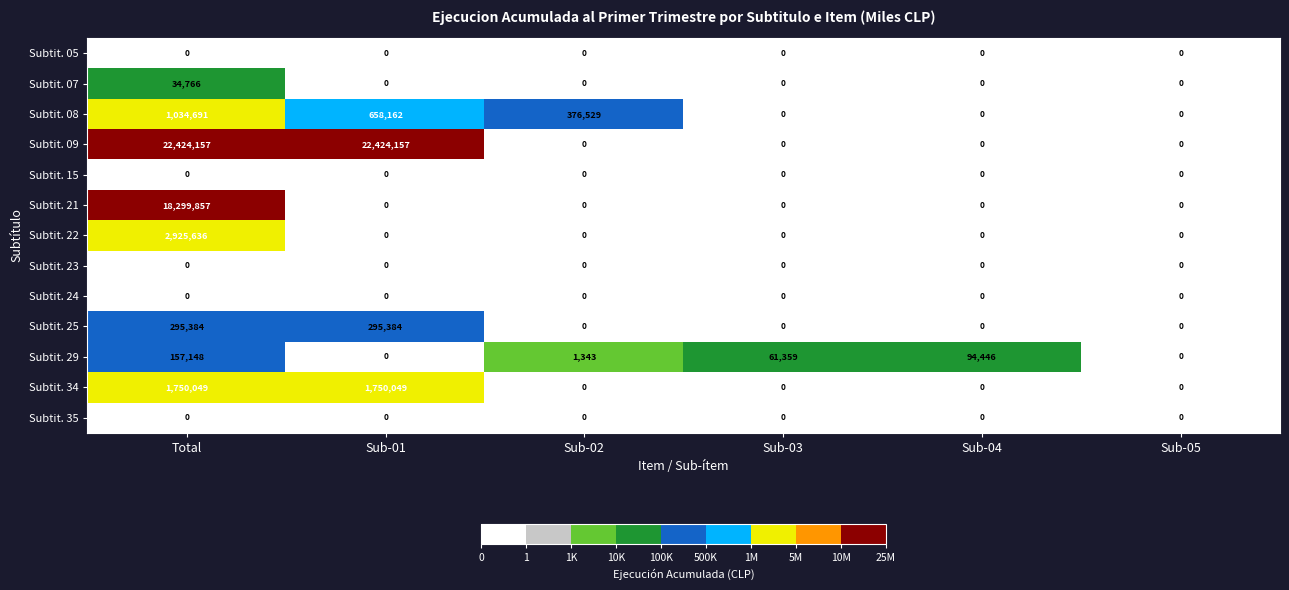

The Subtit. 07 series shows 23779 at Total. True or false?

False